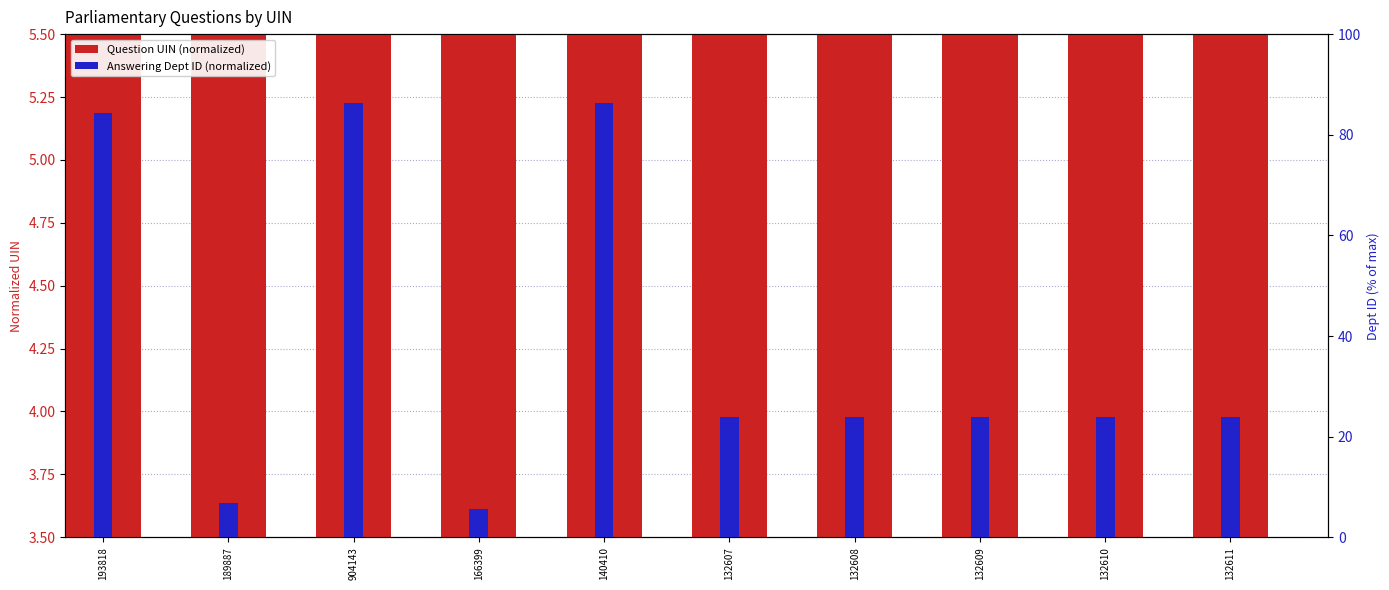

What is the difference between the Answering Dept ID (normalized) values at 140410 and 132607?

62.4